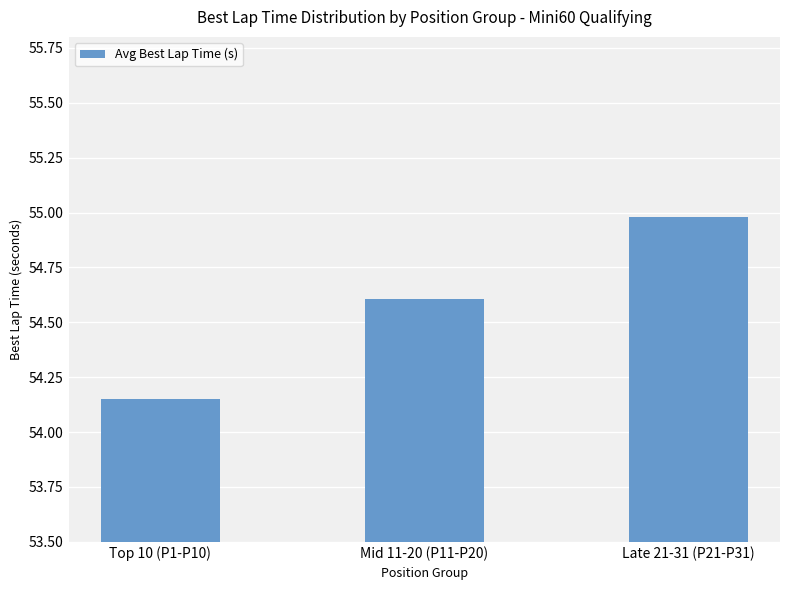

Rank the categories by value from lowest to highest.

Top 10 (P1-P10), Mid 11-20 (P11-P20), Late 21-31 (P21-P31)